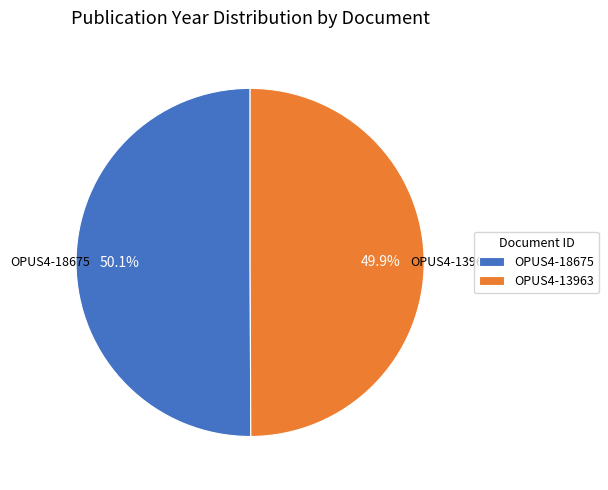

What percentage is the OPUS4-13963 slice, to the nearest percent?

50%